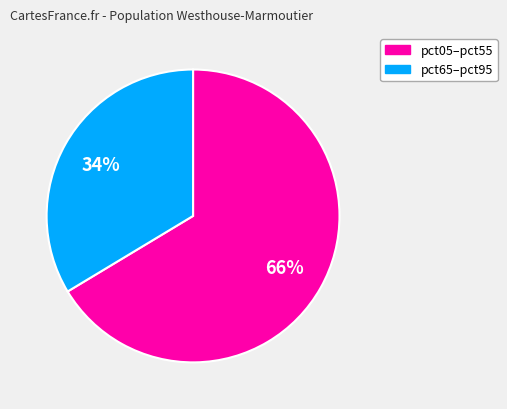

To the nearest percent, what is the average slice percentage?

50%